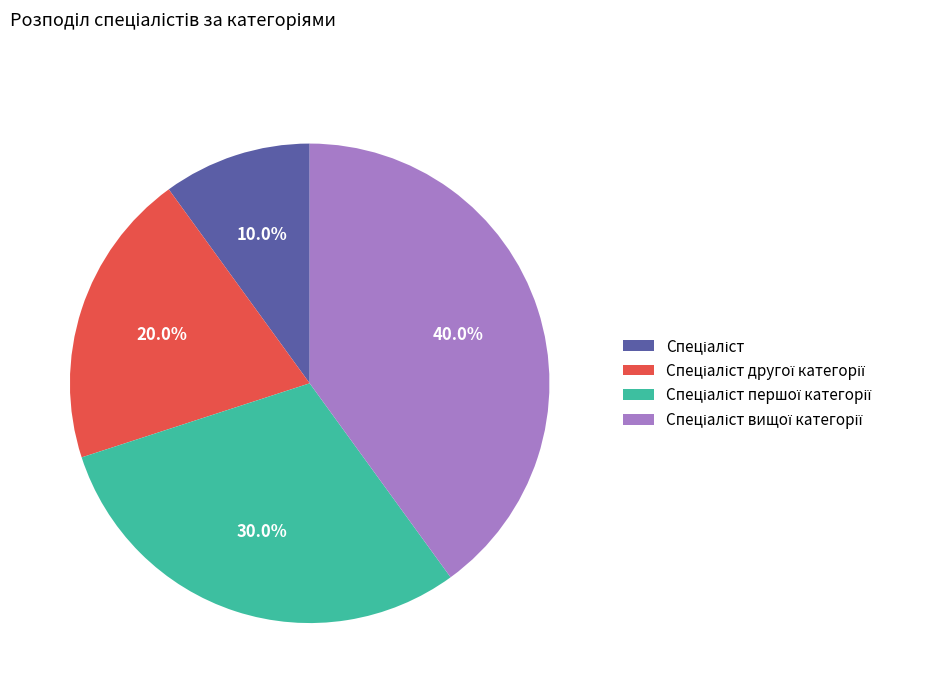

Is there a majority slice in this chart?

No